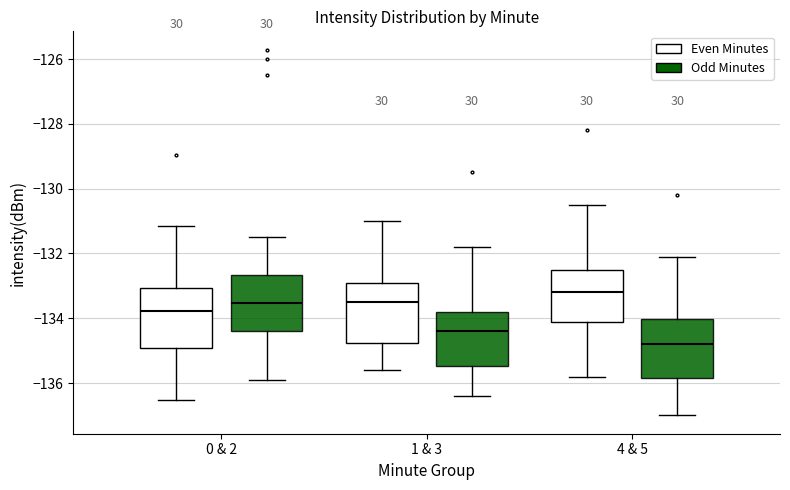

Reading left to right, read every box against the y-axis: the position of its median line, the range the box covers, and the ends of its whiskers. The values are not printed on the chart, so give them approximately, as read against the axis.

0 & 2 (Even Minutes): median -133.8, box -135.0 to -133.0, whiskers -136.6 to -131.2
0 & 2 (Odd Minutes): median -133.6, box -134.4 to -132.6, whiskers -135.8 to -131.4
1 & 3 (Even Minutes): median -133.4, box -134.8 to -132.8, whiskers -135.6 to -131.0
1 & 3 (Odd Minutes): median -134.4, box -135.4 to -133.8, whiskers -136.4 to -131.8
4 & 5 (Even Minutes): median -133.2, box -134.2 to -132.4, whiskers -135.8 to -130.4
4 & 5 (Odd Minutes): median -134.8, box -135.8 to -134.0, whiskers -137.0 to -132.0